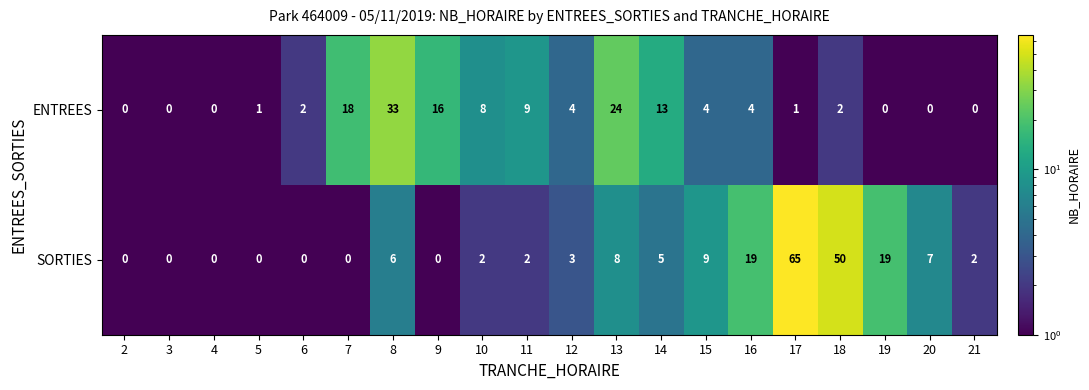

How many distinct data groups are displayed?

2